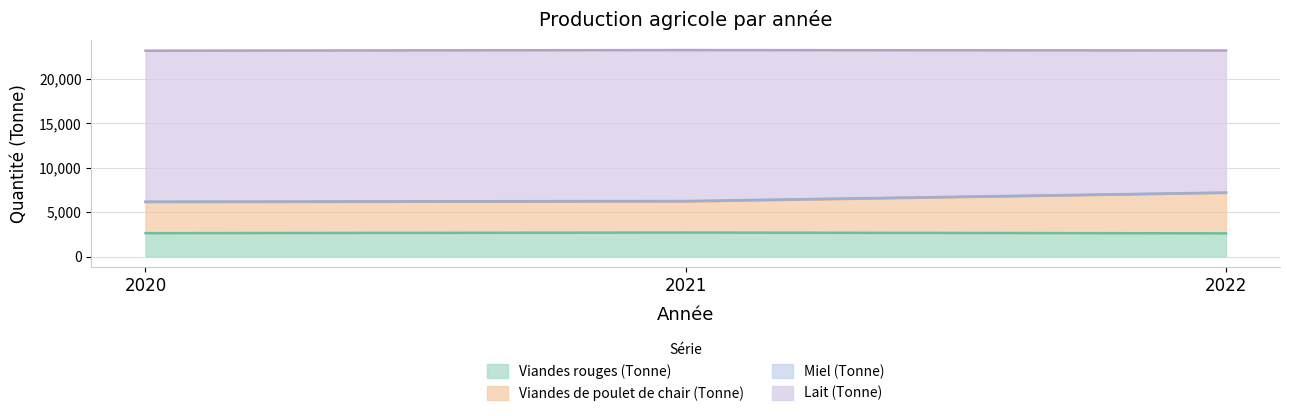

At which label is Viandes rouges (Tonne) closest to 2655?

2020